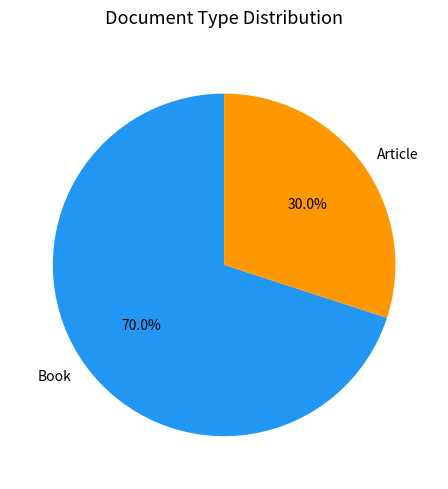

Approximately how many times larger is the value at Book compared to Article?

2.3